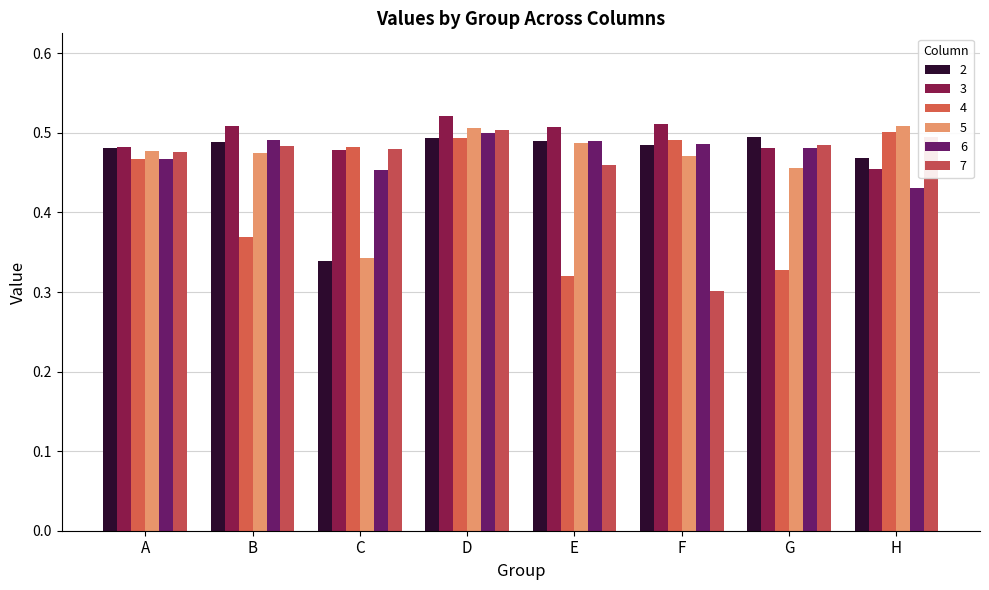

Which series has the largest total across all categories?

3